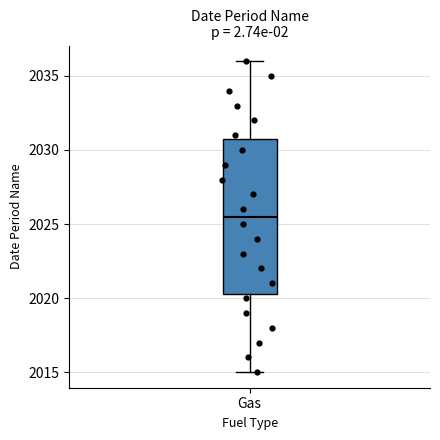

Read this box plot against the y-axis: the position of the median line, the range covered by the box, and the ends of both whiskers. The values are not printed on the chart, so give them approximately, as read against the axis.

median 2025.5, box 2020.5 to 2031.0, whiskers 2015.0 to 2036.0